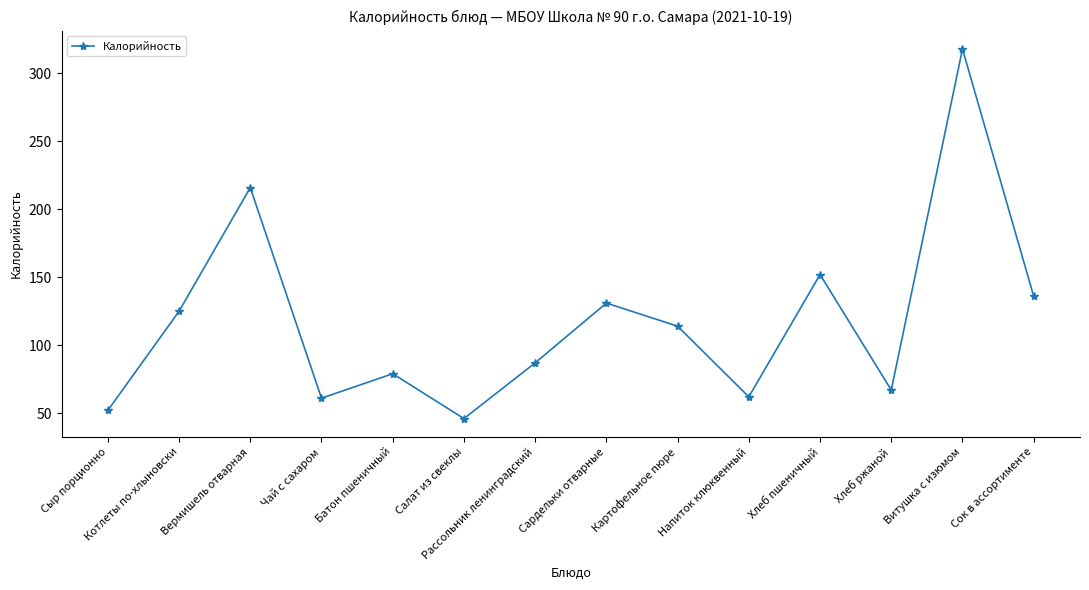

Read the value at Сок в ассортименте.

136